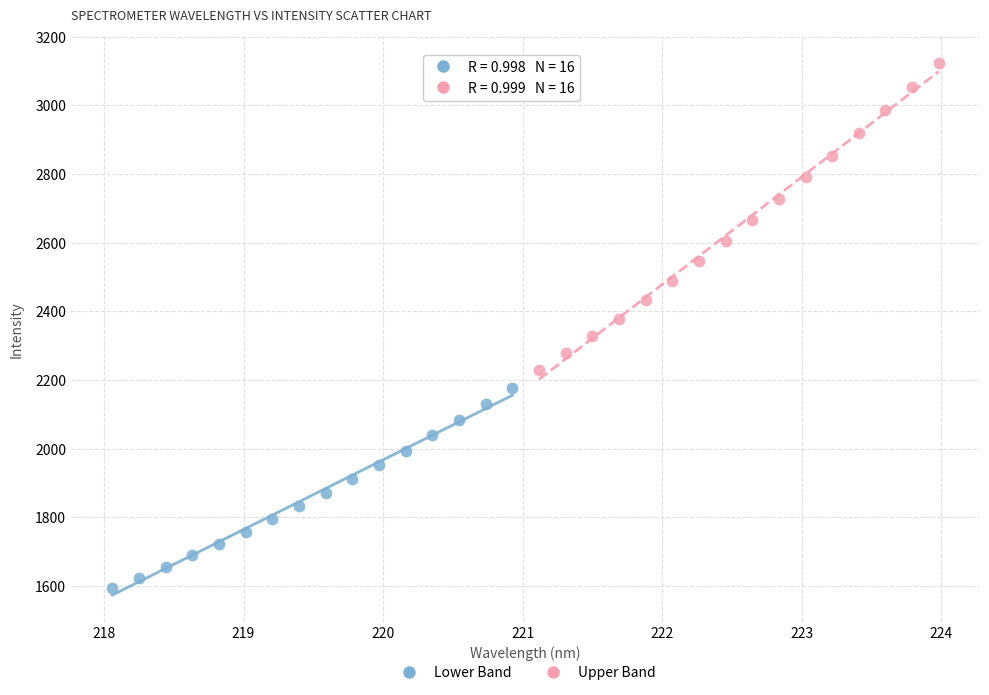

Which series has the widest spread of Y values?

Upper Band